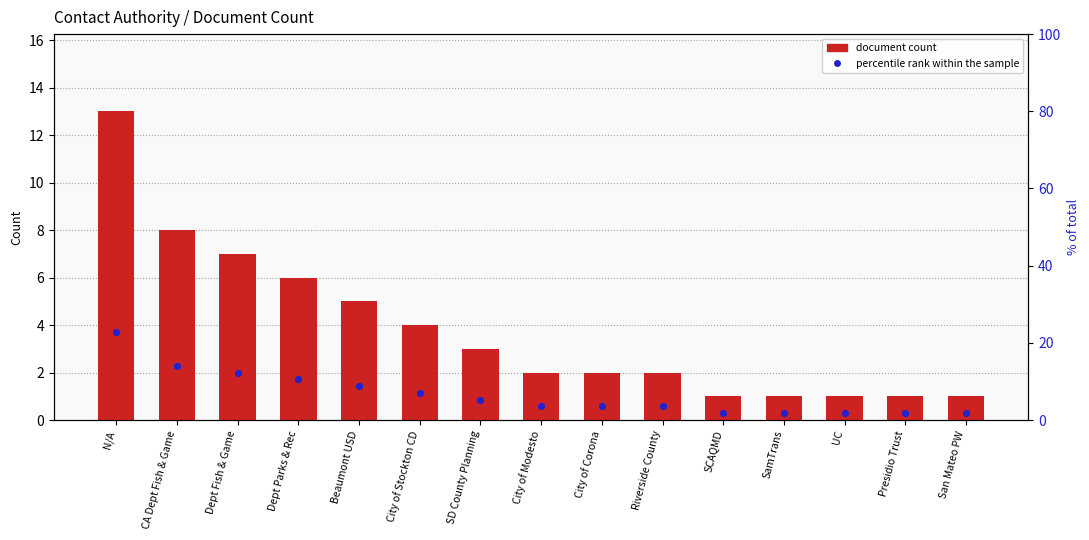

What is the total value across all series at CA Dept Fish & Game?

22.0